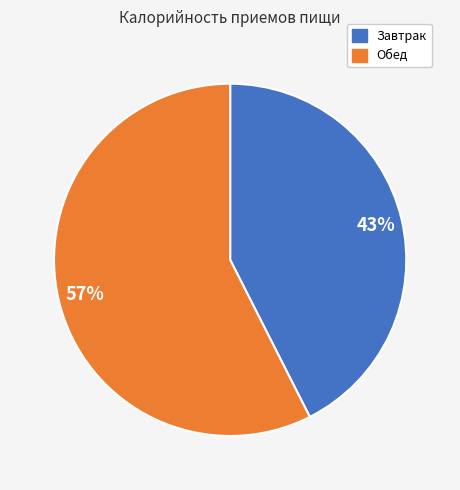

Do Обед and Завтрак together represent more than half of the pie?

Yes